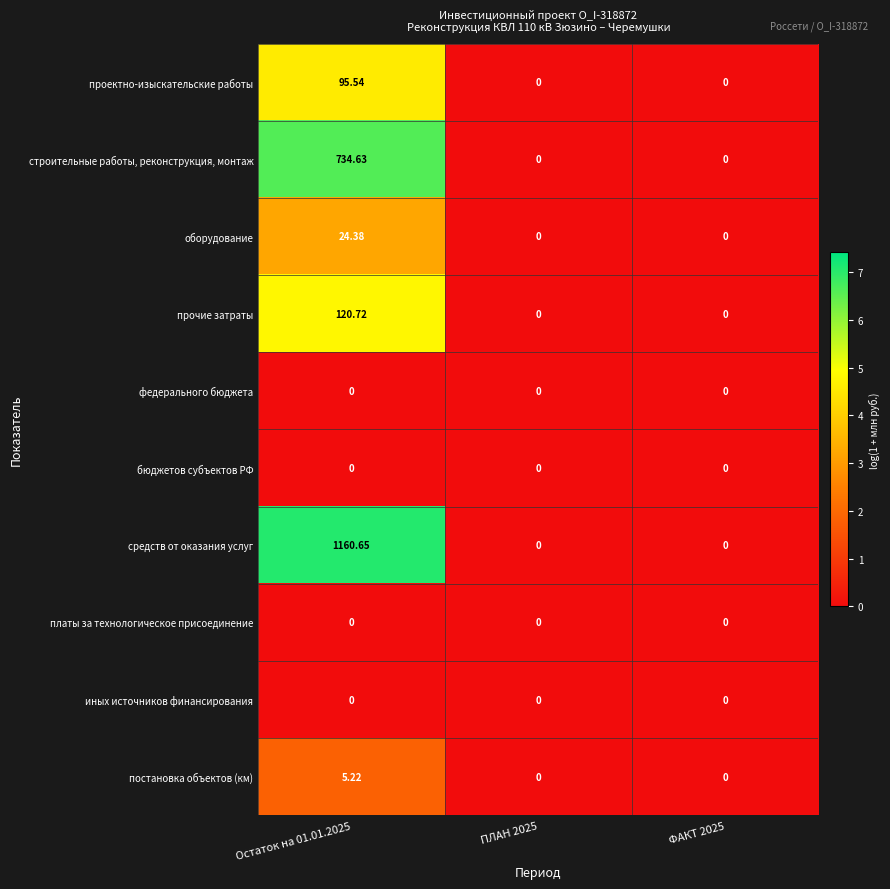

Which series has the largest range (max minus min)?

средств от оказания услуг